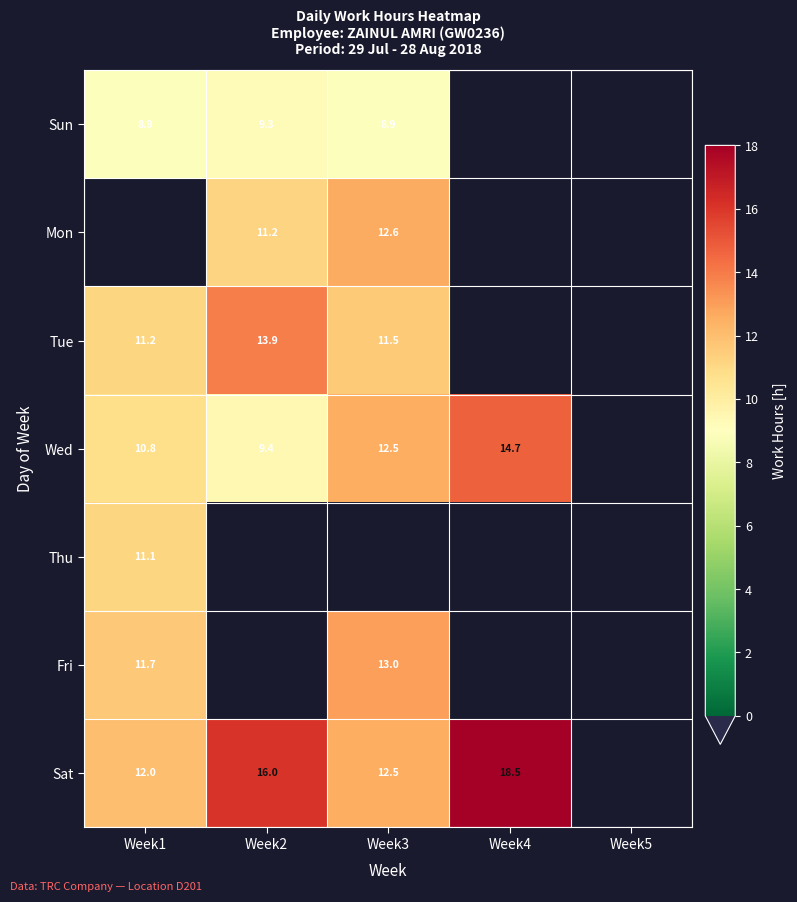

At which category does the chart reach its peak across all series?

Week4